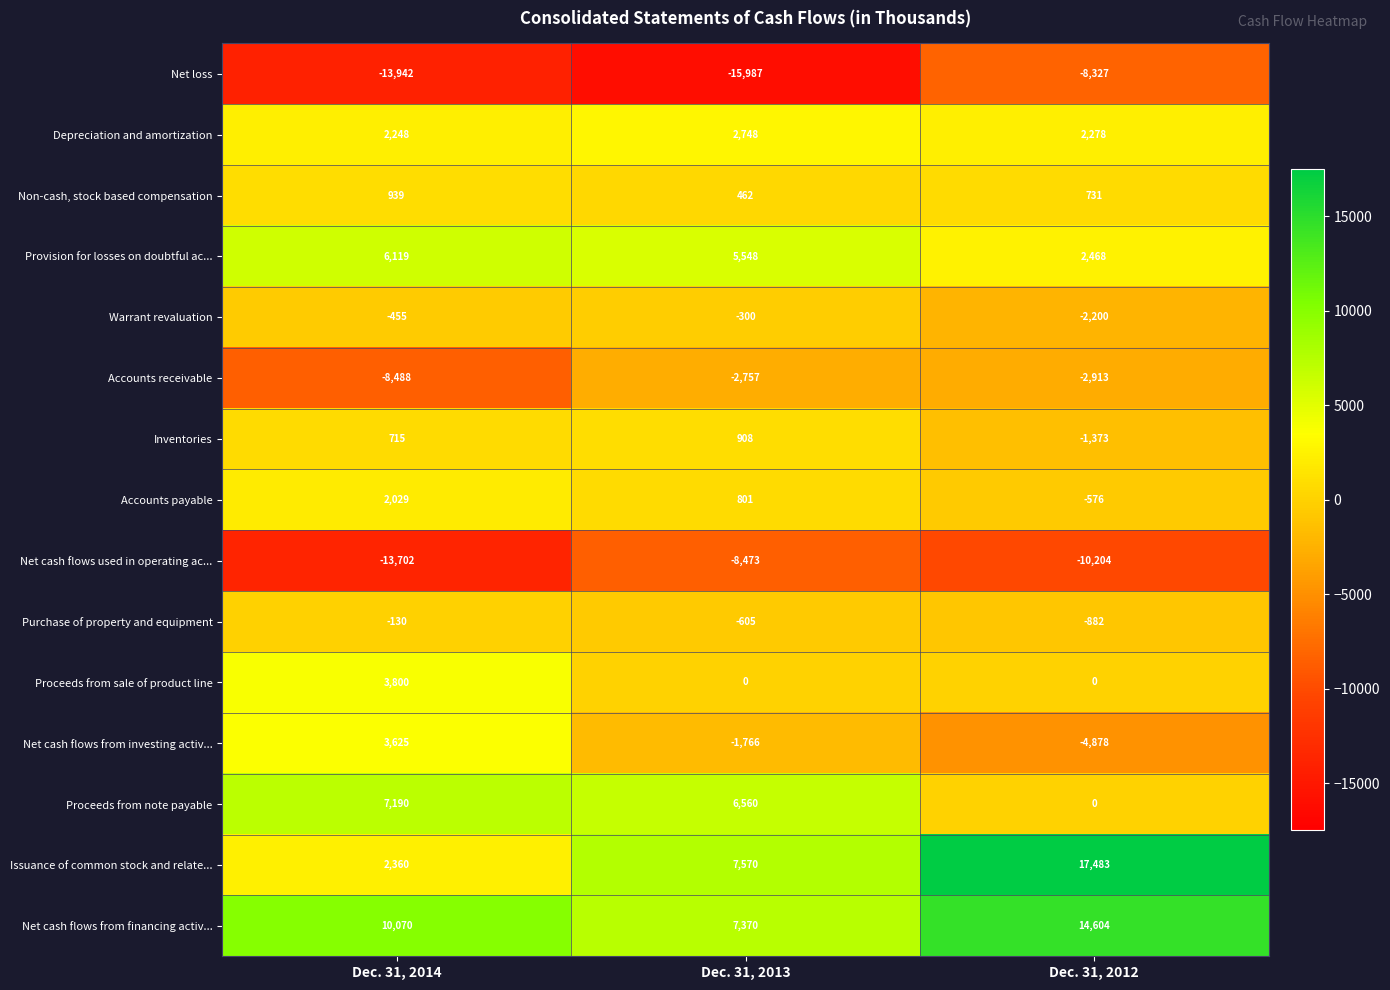

At how many categories does at least one series exceed 3159?

3